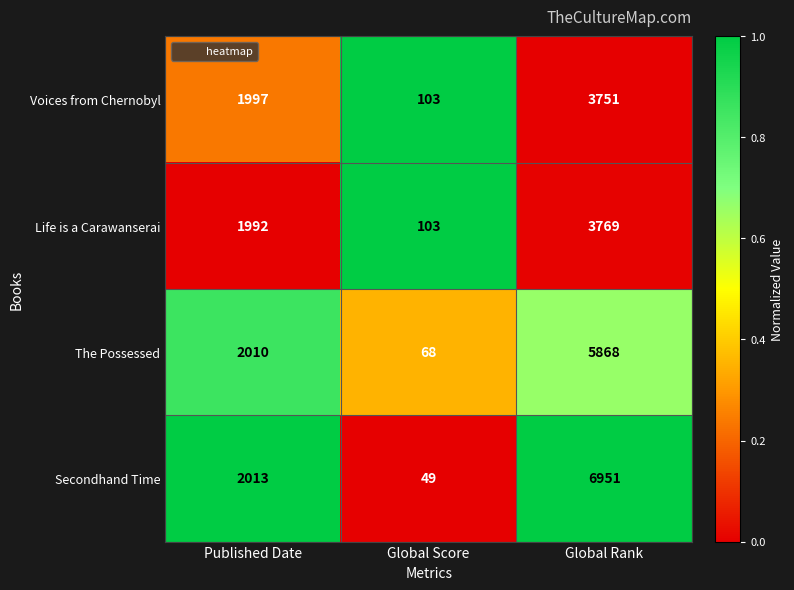

Which series has the largest range (max minus min)?

Secondhand Time